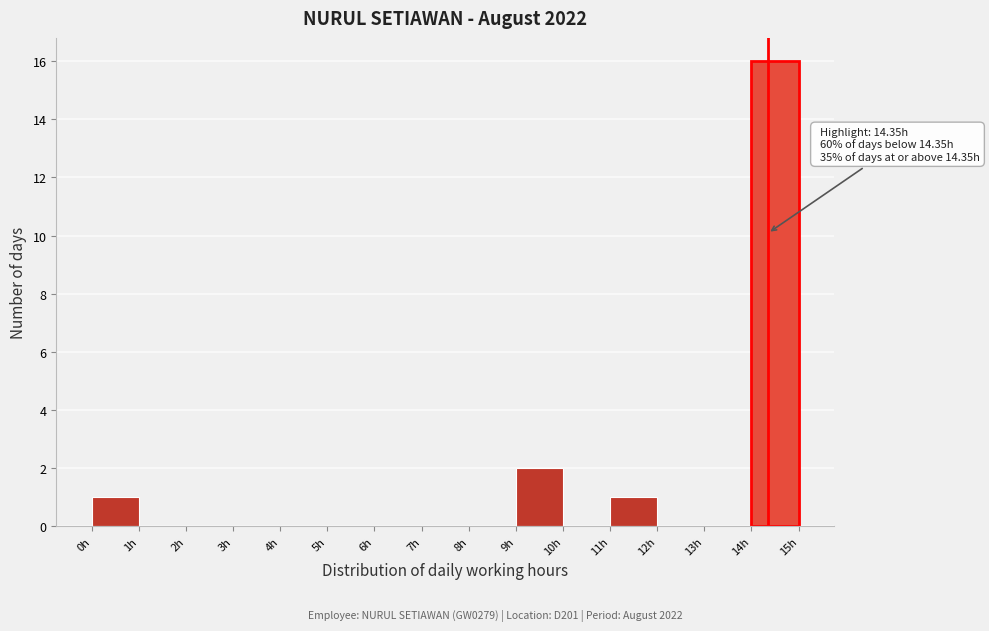

Which range on the x-axis has the tallest bar?

14 to 15